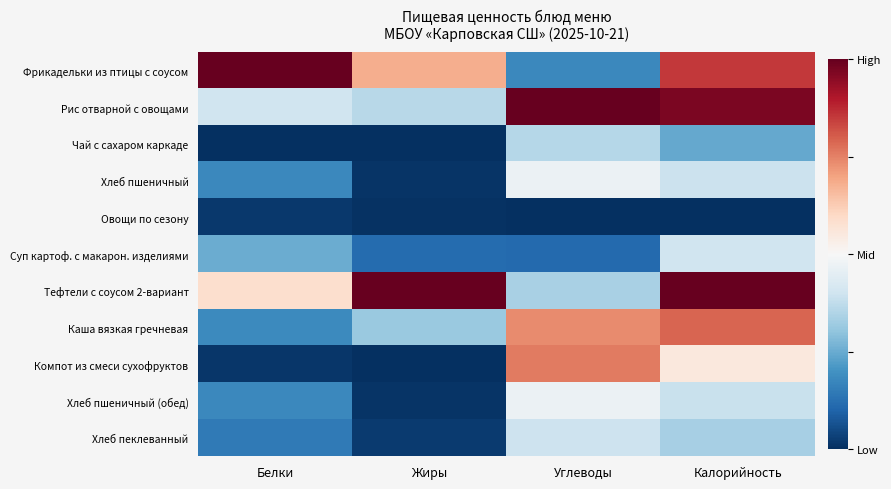

Reading right to left, list all the values displayed in this chart.

Фрикадельки из птицы с соусом: Калорийность=0.7	Углеводы=-0.6	Жиры=0.4	Белки=1.0
Рис отварной с овощами: Калорийность=0.9	Углеводы=1.0	Жиры=-0.3	Белки=-0.2
Чай с сахаром каркаде: Калорийность=-0.5	Углеводы=-0.3	Жиры=-1.0	Белки=-1.0
Хлеб пшеничный: Калорийность=-0.2	Углеводы=-0.1	Жиры=-1.0	Белки=-0.6
Овощи по сезону: Калорийность=-1.0	Углеводы=-1.0	Жиры=-1.0	Белки=-1.0
Суп картоф. с макарон. изделиями: Калорийность=-0.2	Углеводы=-0.8	Жиры=-0.8	Белки=-0.5
Тефтели с соусом 2-вариант: Калорийность=1.0	Углеводы=-0.3	Жиры=1.0	Белки=0.2
Каша вязкая гречневая: Калорийность=0.6	Углеводы=0.5	Жиры=-0.4	Белки=-0.6
Компот из смеси сухофруктов: Калорийность=0.1	Углеводы=0.5	Жиры=-1.0	Белки=-1.0
Хлеб пшеничный (обед): Калорийность=-0.2	Углеводы=-0.1	Жиры=-1.0	Белки=-0.6
Хлеб пеклеванный: Калорийность=-0.3	Углеводы=-0.2	Жиры=-1.0	Белки=-0.7